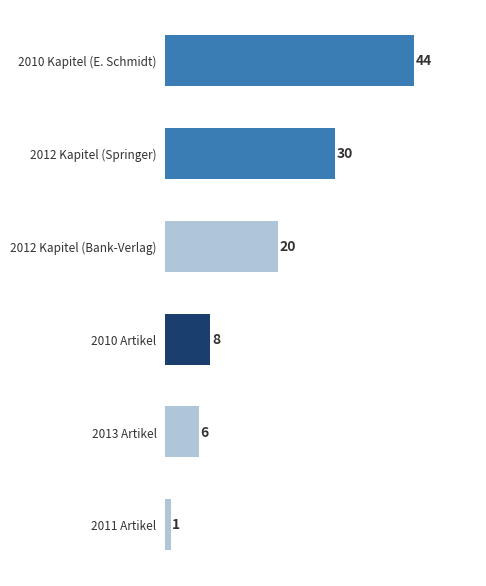

The value at 2013 Artikel is 6. True or false?

True